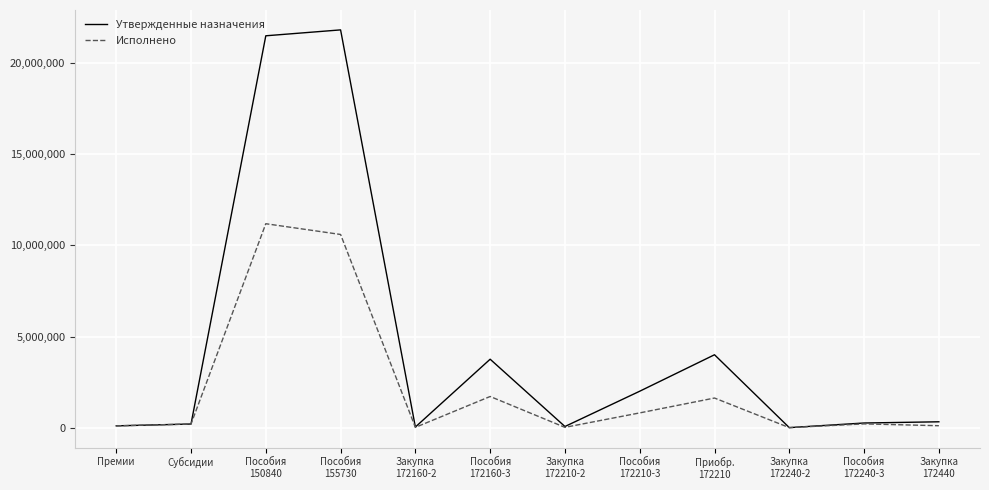

List the series in order of their peak value, lowest first.

Исполнено, Утвержденные назначения